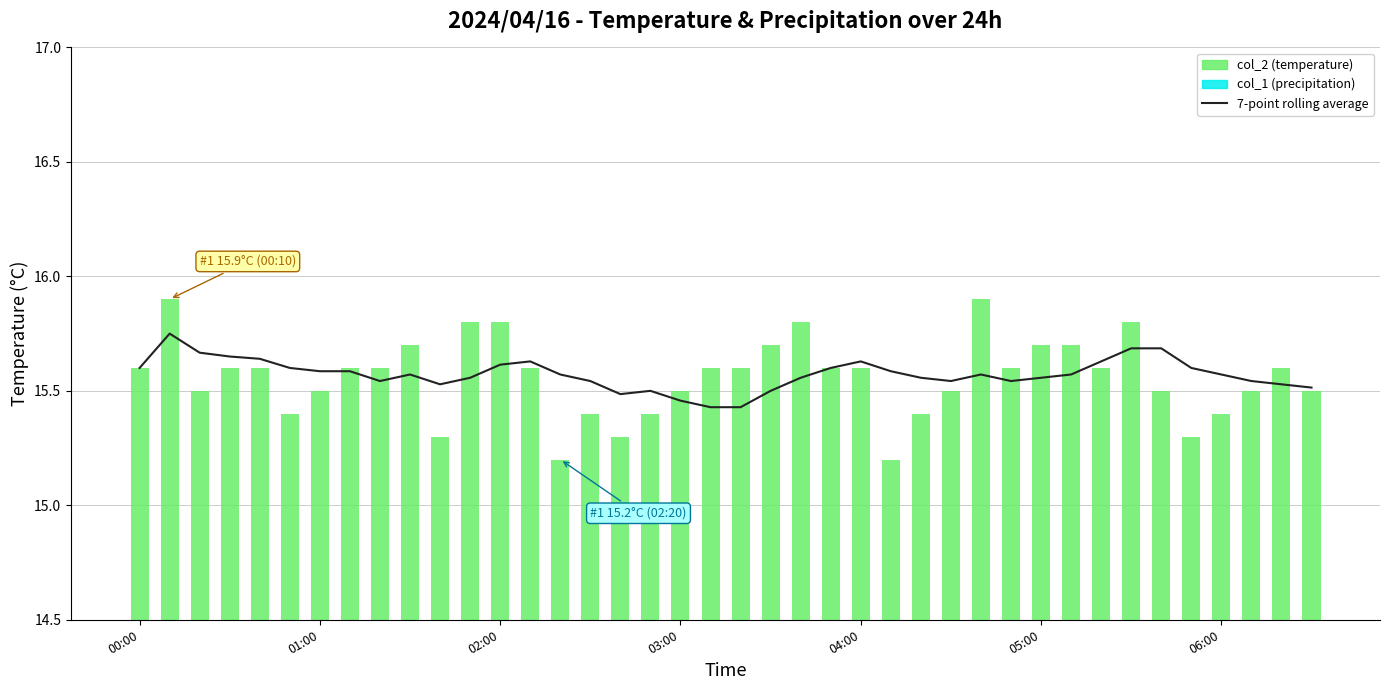

Rank the series by their maximum value, from highest to lowest.

col_2, 7-point rolling average, col_1